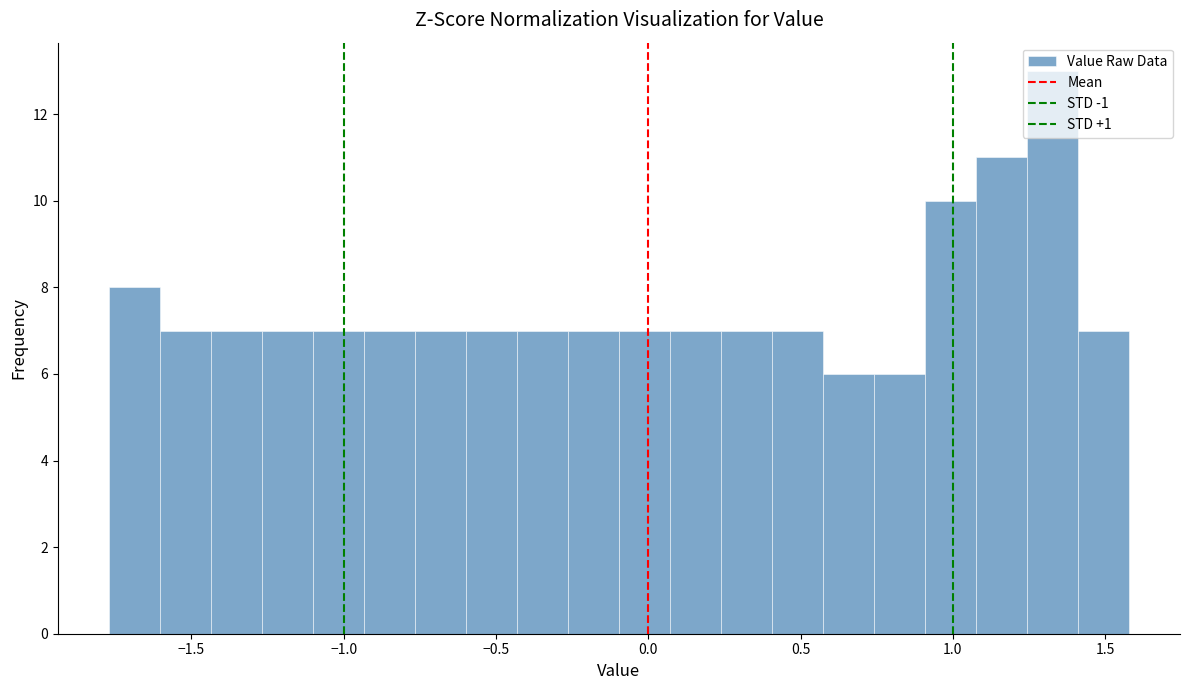

Read against the x-axis, roughly where is the centre of the tallest bar?

1.35